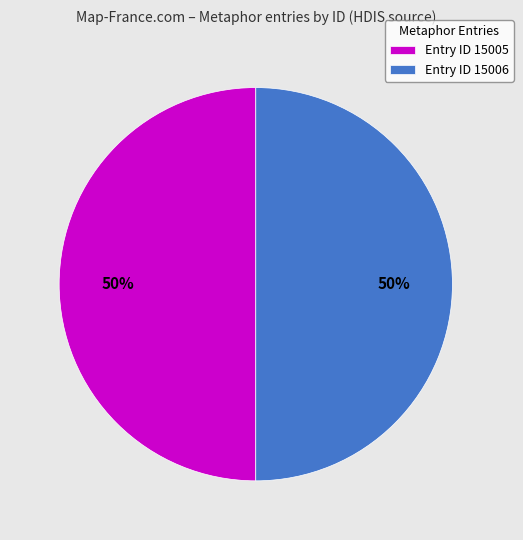

Combined, do Entry ID 15006 and Entry ID 15005 account for over 50%?

Yes